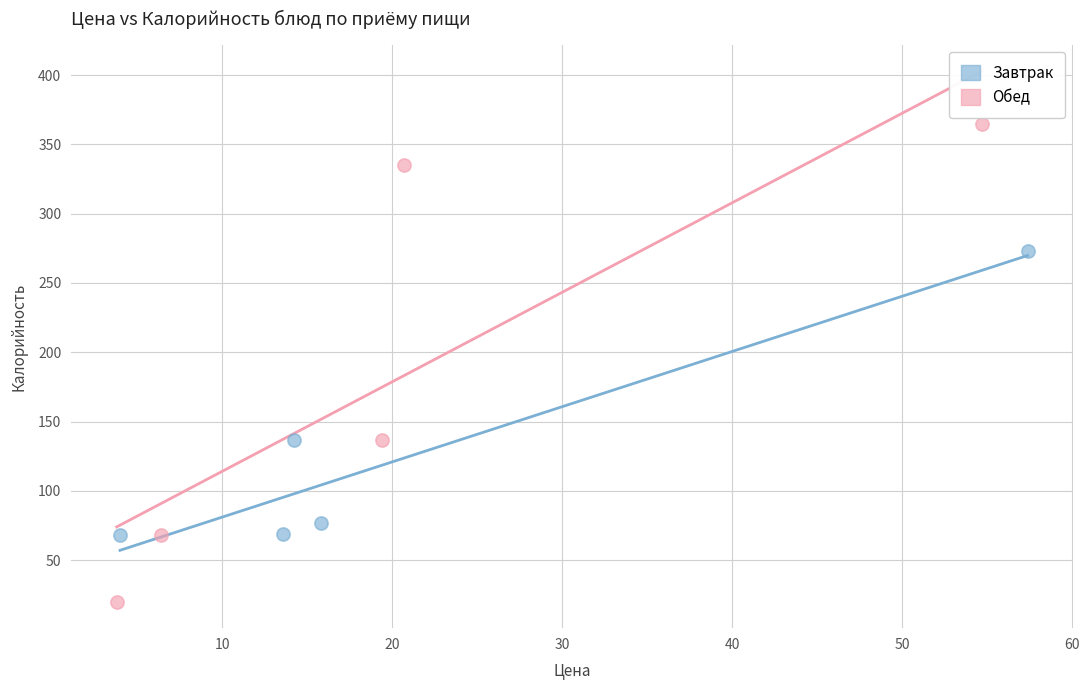

What are all the series names shown in the legend?

Завтрак, Обед